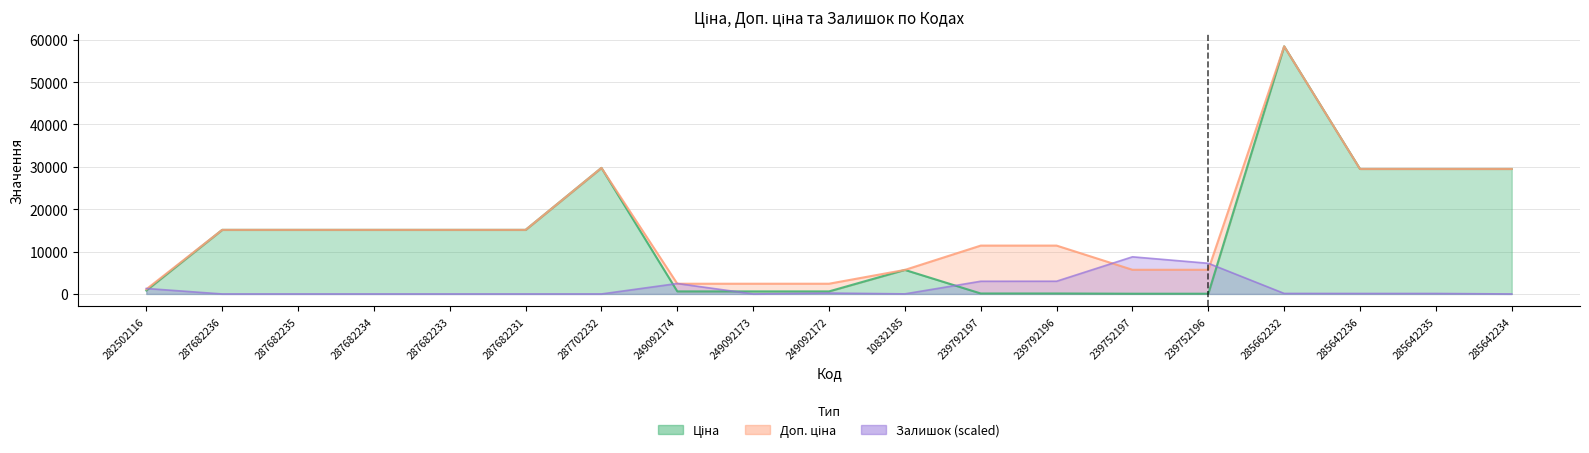

What position from the left is 282502116?

1